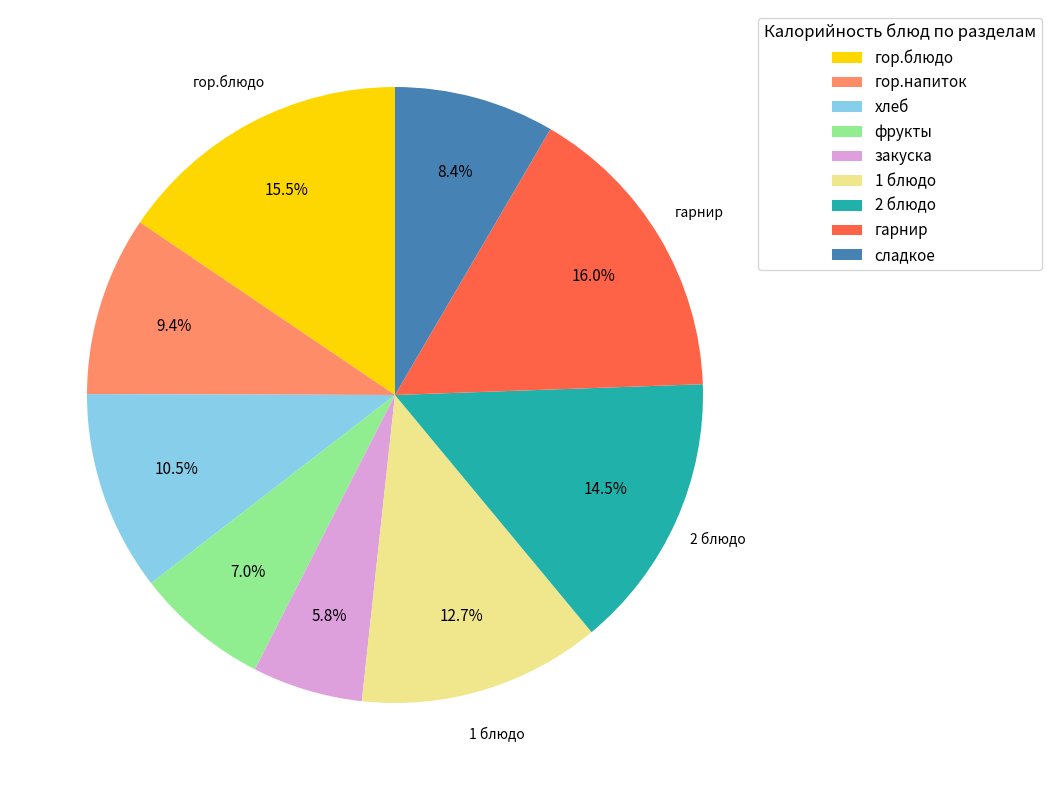

Which category has the smallest portion of the pie?

закуска